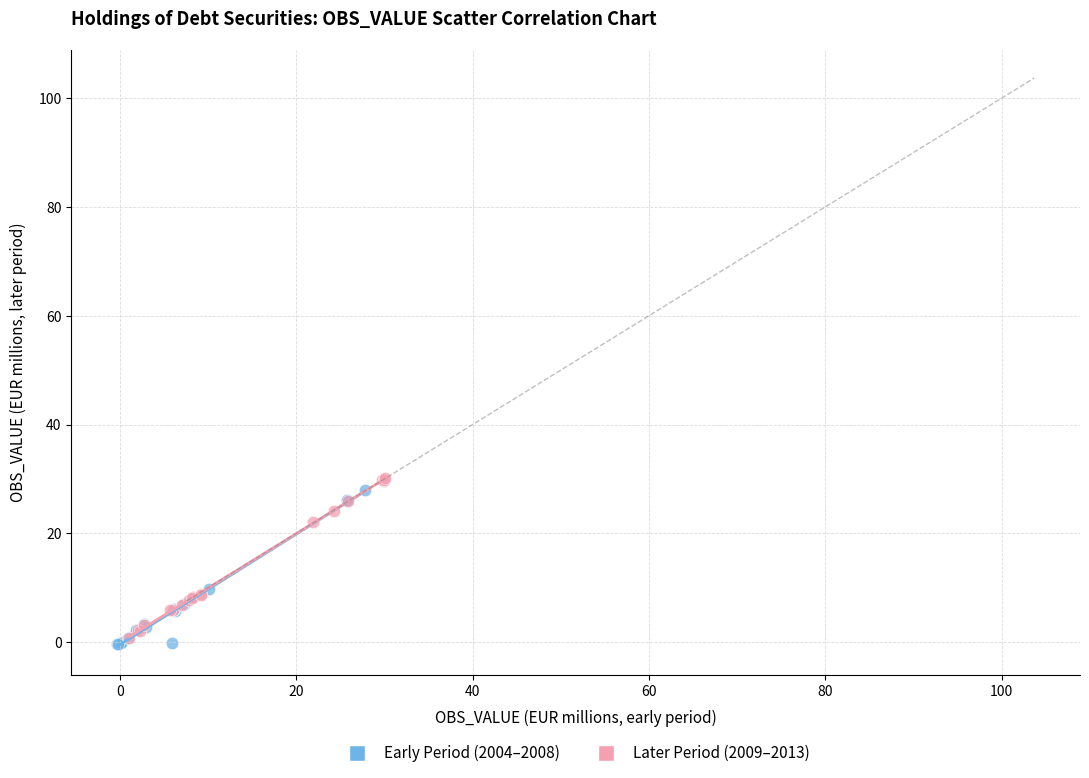

What are all the series names shown in the legend?

Early Period (2004–2008), Later Period (2009–2013)